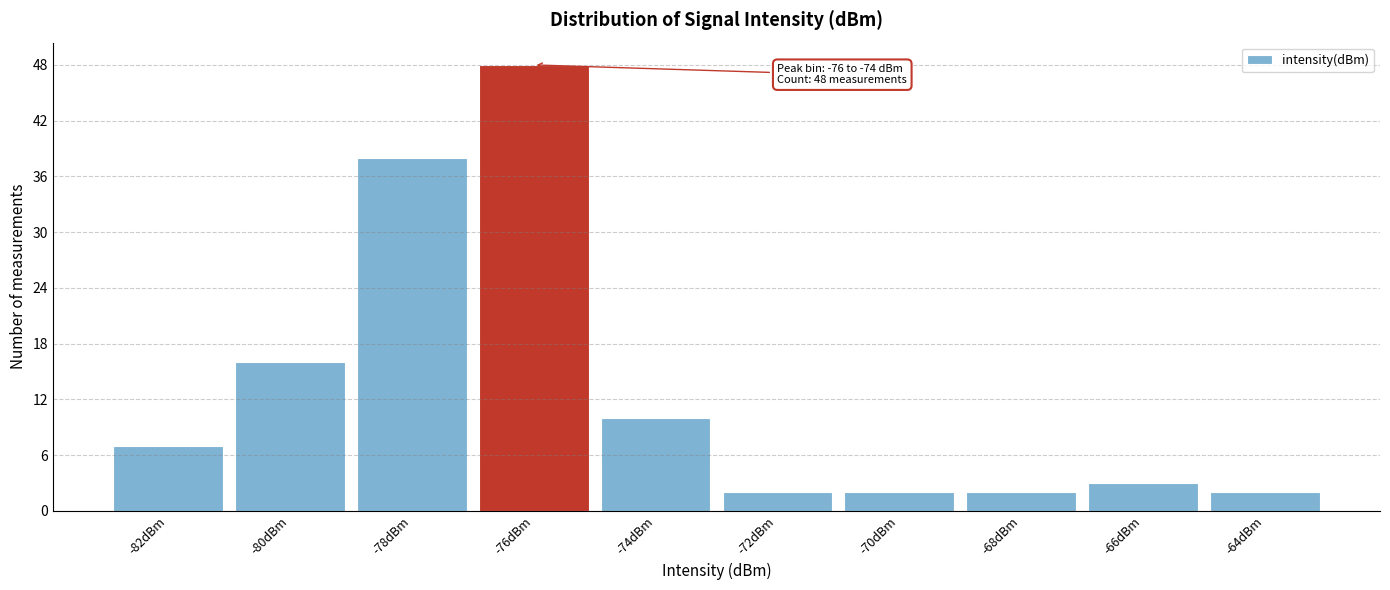

Reading right to left, extract all data points from this chart.

2	3	2	2	2	10	48	38	16	7